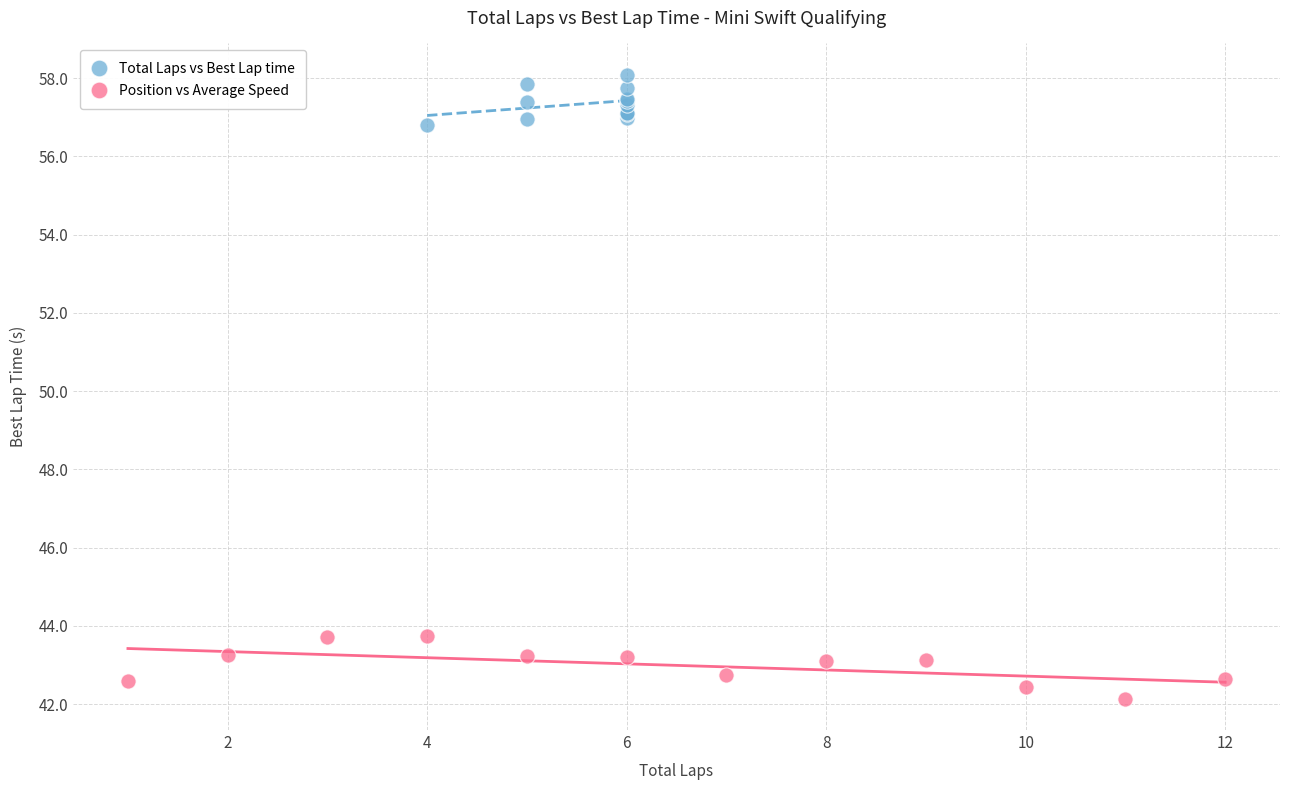

What are all the series names shown in the legend?

Total Laps vs Best Lap time, Position vs Average Speed